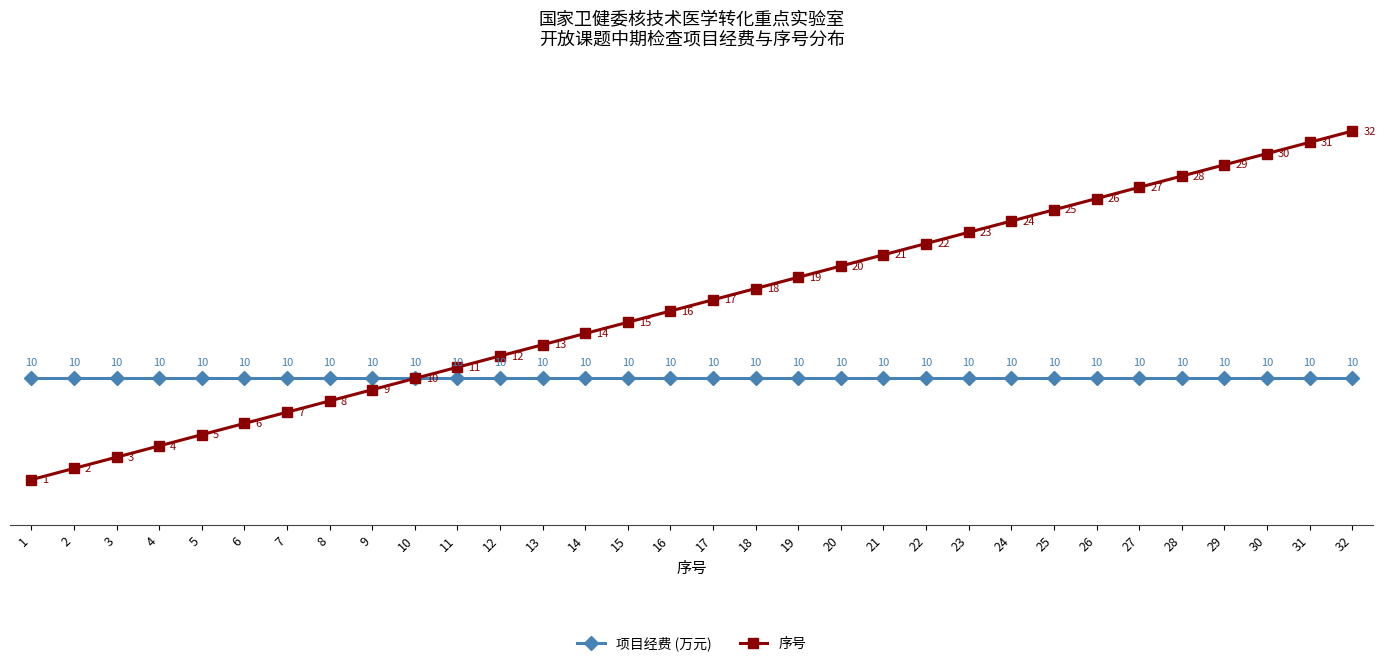

Read the 序号 value at 21, to the nearest 5.

20